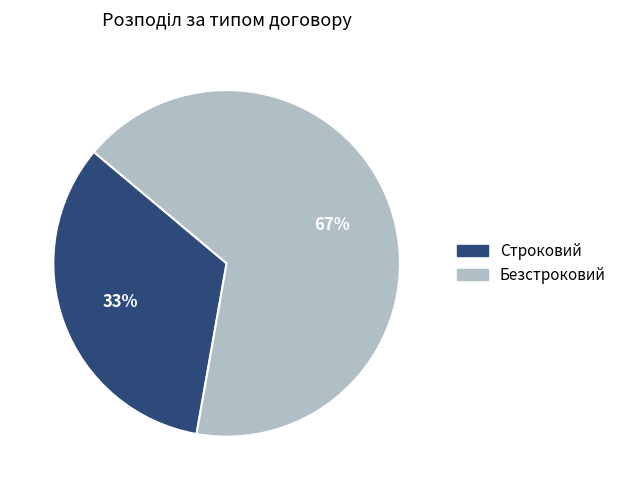

To the nearest percent, what is the average slice percentage?

50%